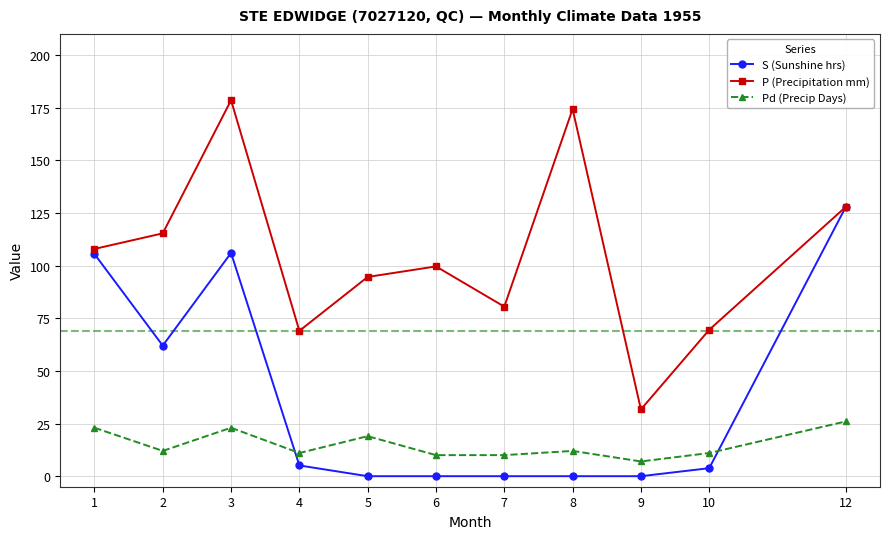

Which series changed the most between 7 and 8?

P (Precipitation mm)